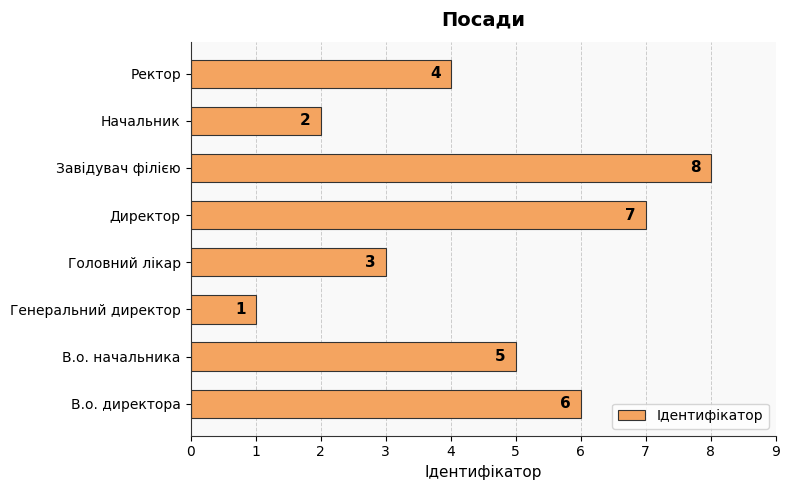

Reading bottom to top, what are all the values shown in this chart?

6	5	1	3	7	8	2	4